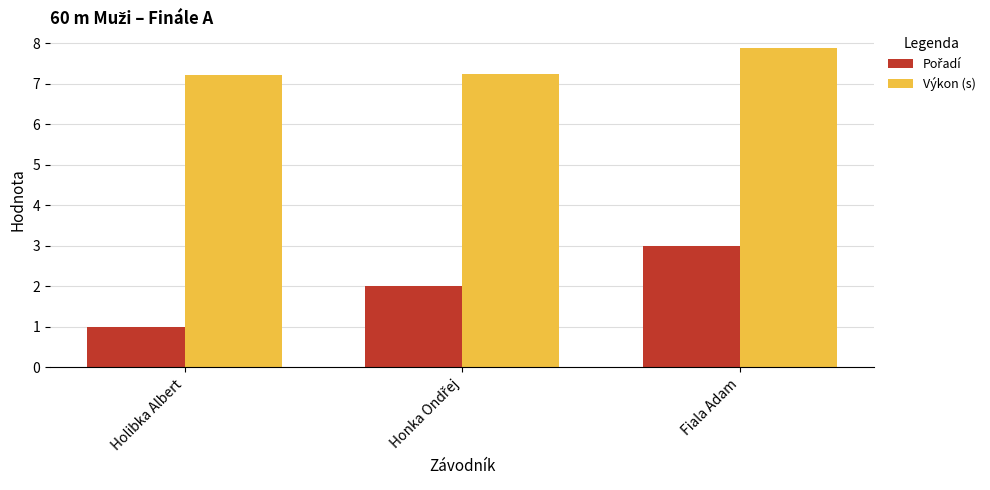

What is the highest value of the Výkon (s) series?

7.9